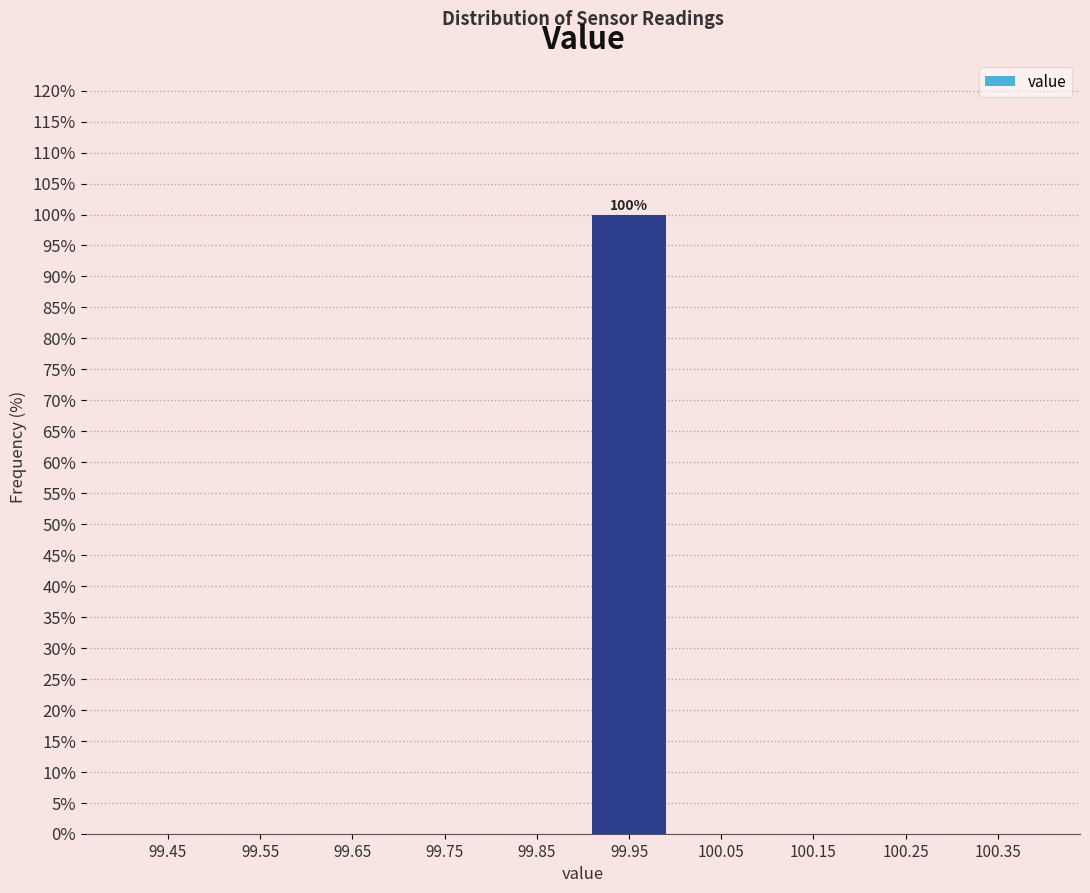

Over which range of the x-axis is the bar tallest?

99.9 to 100.0